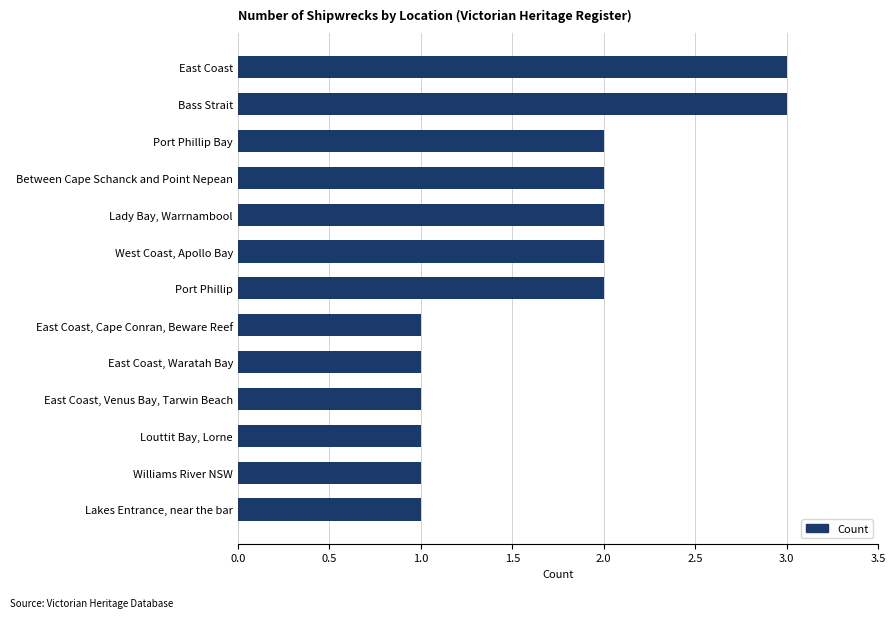

What is the sum of all values?

22